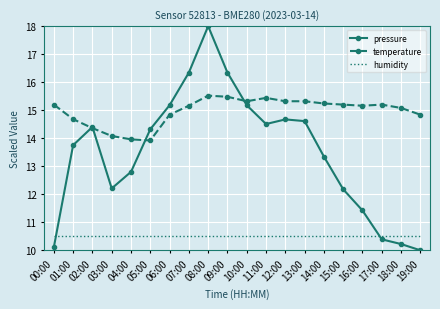

Reading right to left, what are all the values shown in this chart?

pressure: 19:00=10.0	18:00=10.2	17:00=10.4	16:00=11.4	15:00=12.2	14:00=13.3	13:00=14.6	12:00=14.7	11:00=14.5	10:00=15.2	09:00=16.3	08:00=18.0	07:00=16.3	06:00=15.2	05:00=14.3	04:00=12.8	03:00=12.2	02:00=14.4	01:00=13.8	00:00=10.1
temperature: 19:00=14.8	18:00=15.1	17:00=15.2	16:00=15.2	15:00=15.2	14:00=15.2	13:00=15.3	12:00=15.3	11:00=15.4	10:00=15.3	09:00=15.5	08:00=15.5	07:00=15.2	06:00=14.8	05:00=13.9	04:00=14.0	03:00=14.1	02:00=14.4	01:00=14.7	00:00=15.2
humidity: 19:00=10.5	18:00=10.5	17:00=10.5	16:00=10.5	15:00=10.5	14:00=10.5	13:00=10.5	12:00=10.5	11:00=10.5	10:00=10.5	09:00=10.5	08:00=10.5	07:00=10.5	06:00=10.5	05:00=10.5	04:00=10.5	03:00=10.5	02:00=10.5	01:00=10.5	00:00=10.5